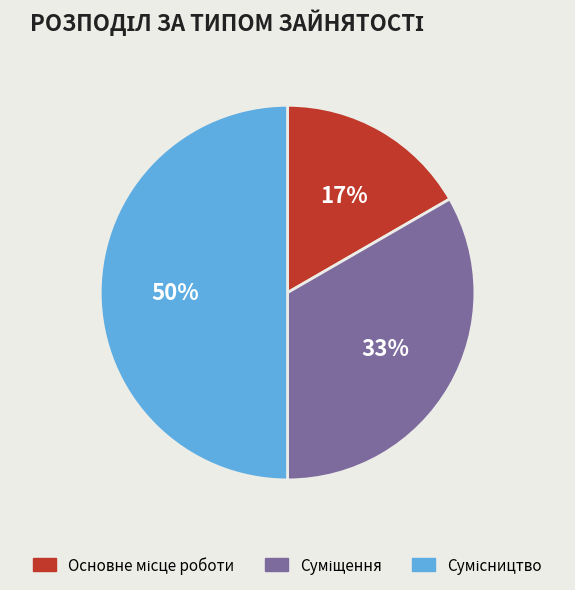

How many slices are in this pie chart?

3